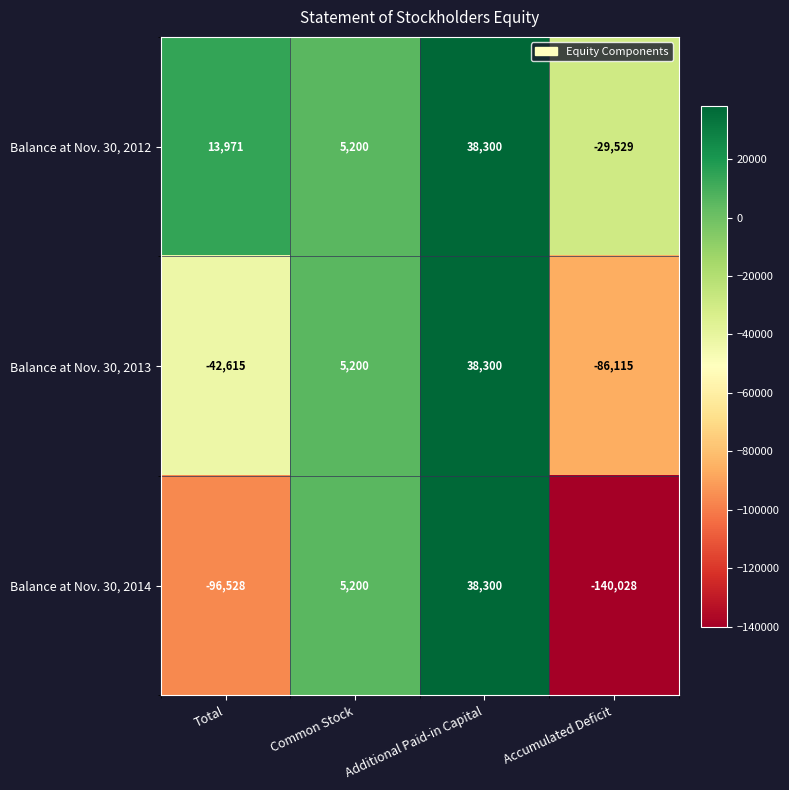

Rank the categories by Balance at Nov. 30, 2013 value from lowest to highest.

Accumulated Deficit, Total, Common Stock, Additional Paid-in Capital